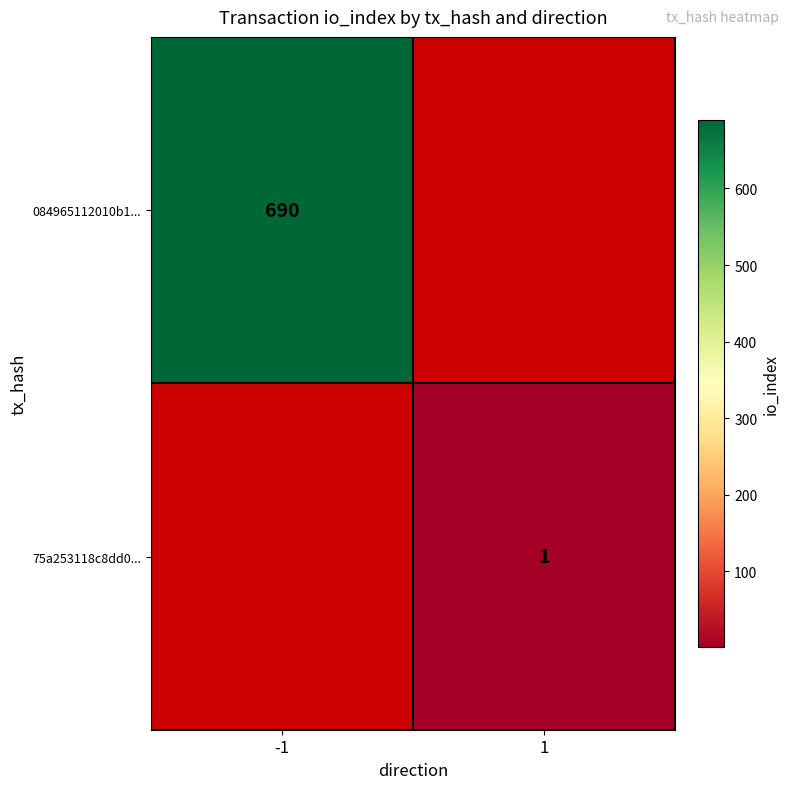

The 084965112010b1... series shows 690 at -1. True or false?

True